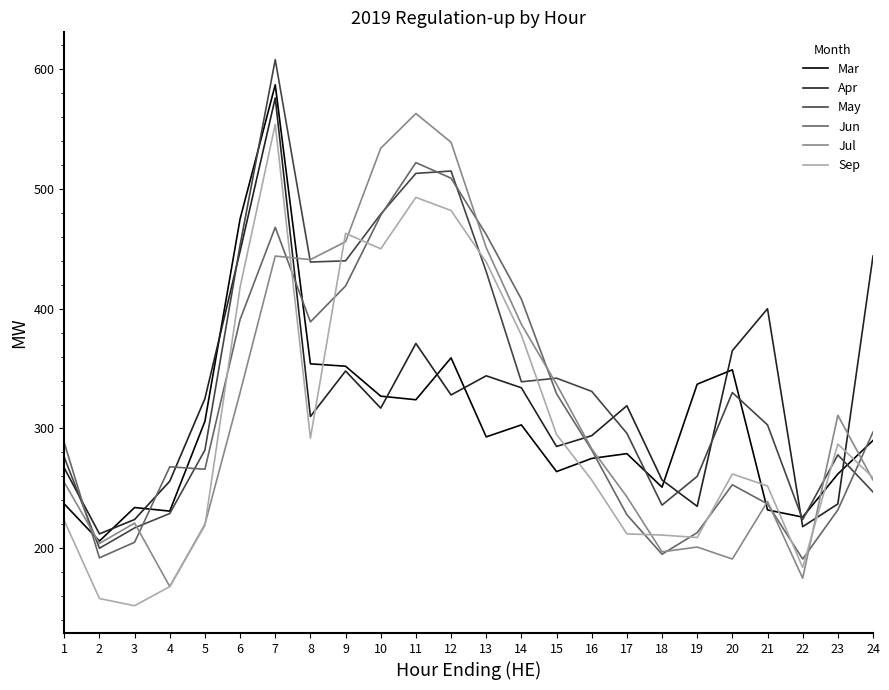

What is the approximate value of Jul at 14, to the nearest 50?

400